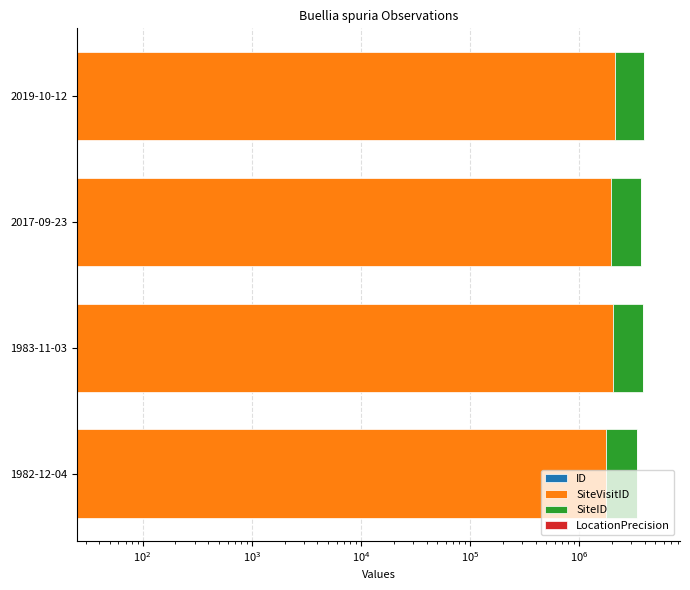

Reading left to right, what are all the values shown in this chart?

ID: 0	2	1	3
SiteVisitID: 1783498	2055130	1968138	2116223
SiteID: 1578805	1776884	1725285	1823535
LocationPrecision: 2000	2000	50	50